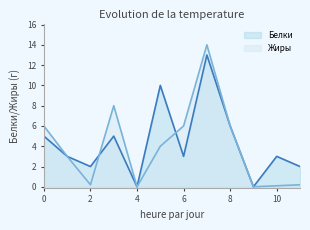

What is the total value across all series at 8?

12.0